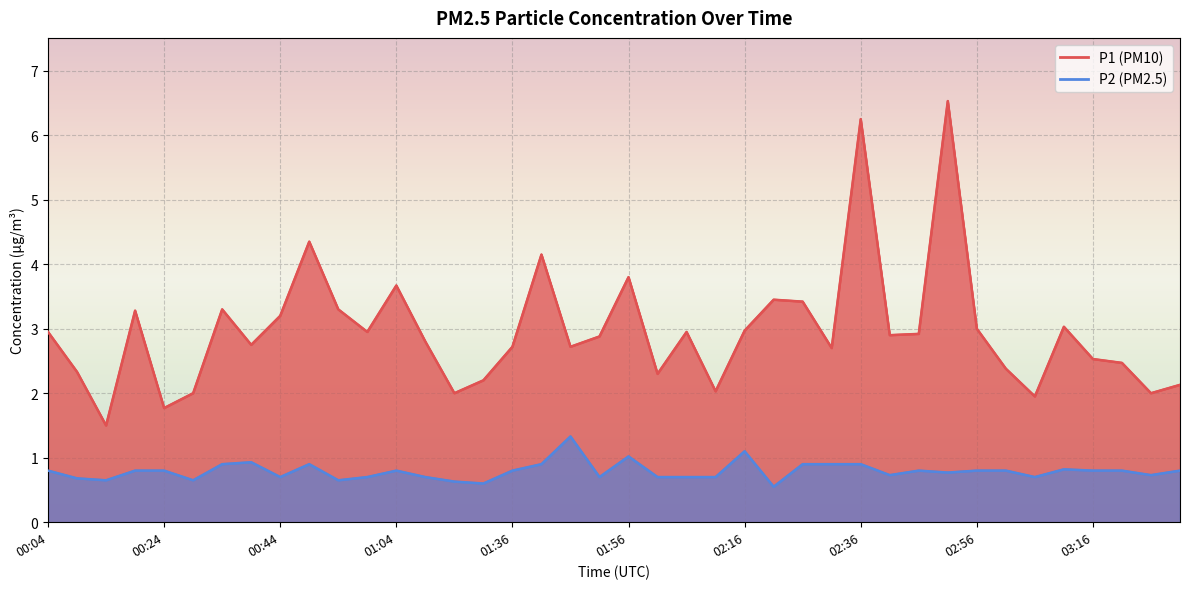

How many interior local valleys does the P1 series have?

12